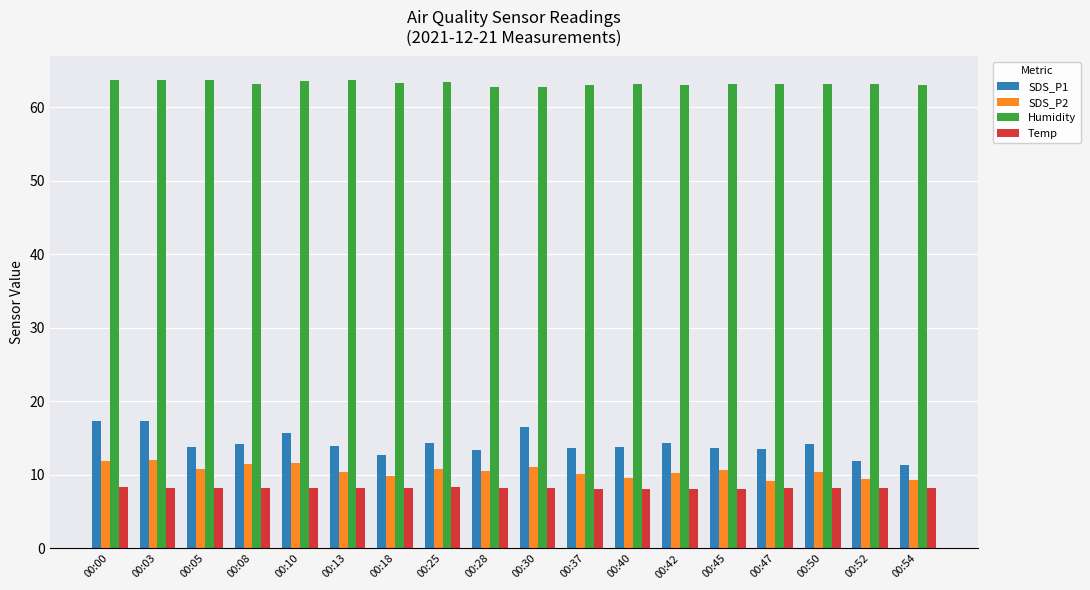

What is the value of the SDS_P2 bar at the 15th from the left?

9.2